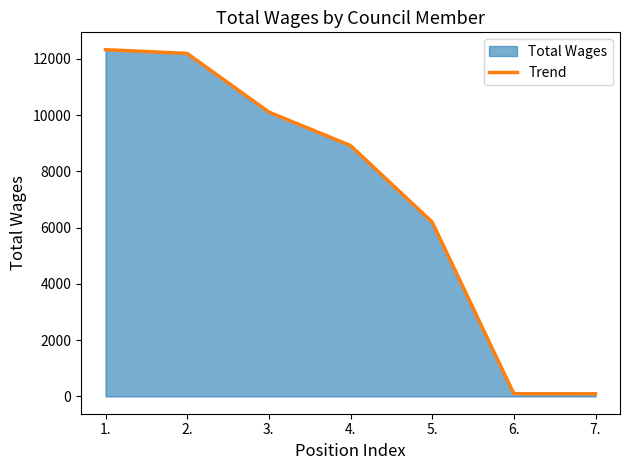

What is the label of the 2nd point from the right?

6.